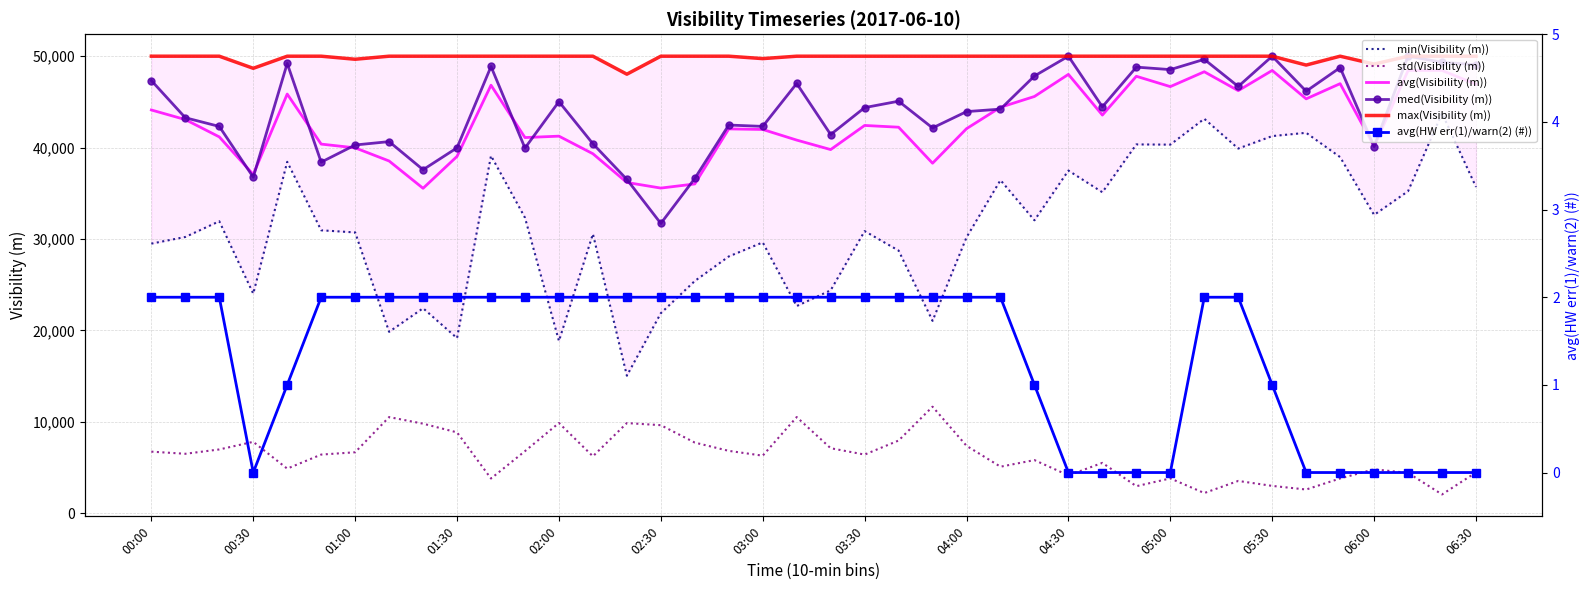

True or false: avg(HW err(1)/warn(2) (#)) has more than 2 interior local peaks.

False